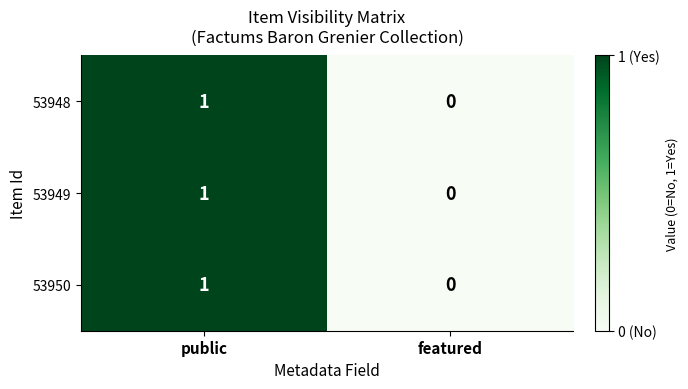

List the labels in order of 53948 value, largest first.

public, featured